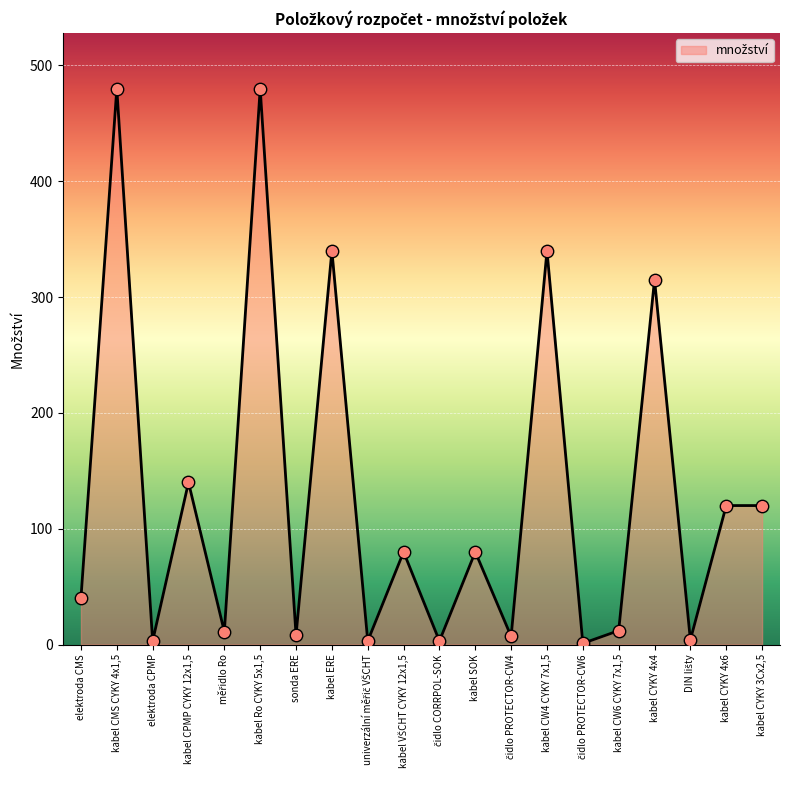

Between kabel CPMP CYKY 12x1,5 and kabel SOK, which is larger?

kabel CPMP CYKY 12x1,5